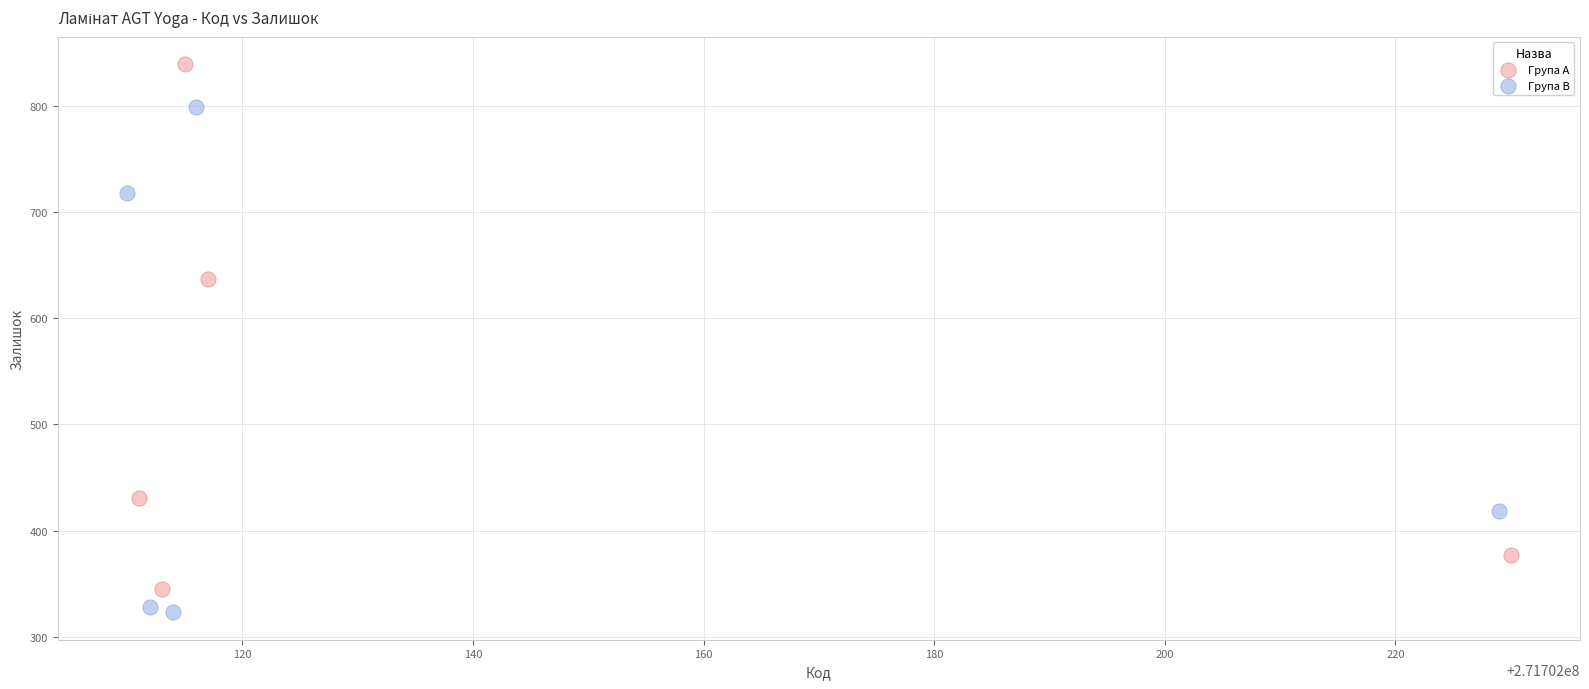

Which series reaches the maximum Y coordinate?

Група A